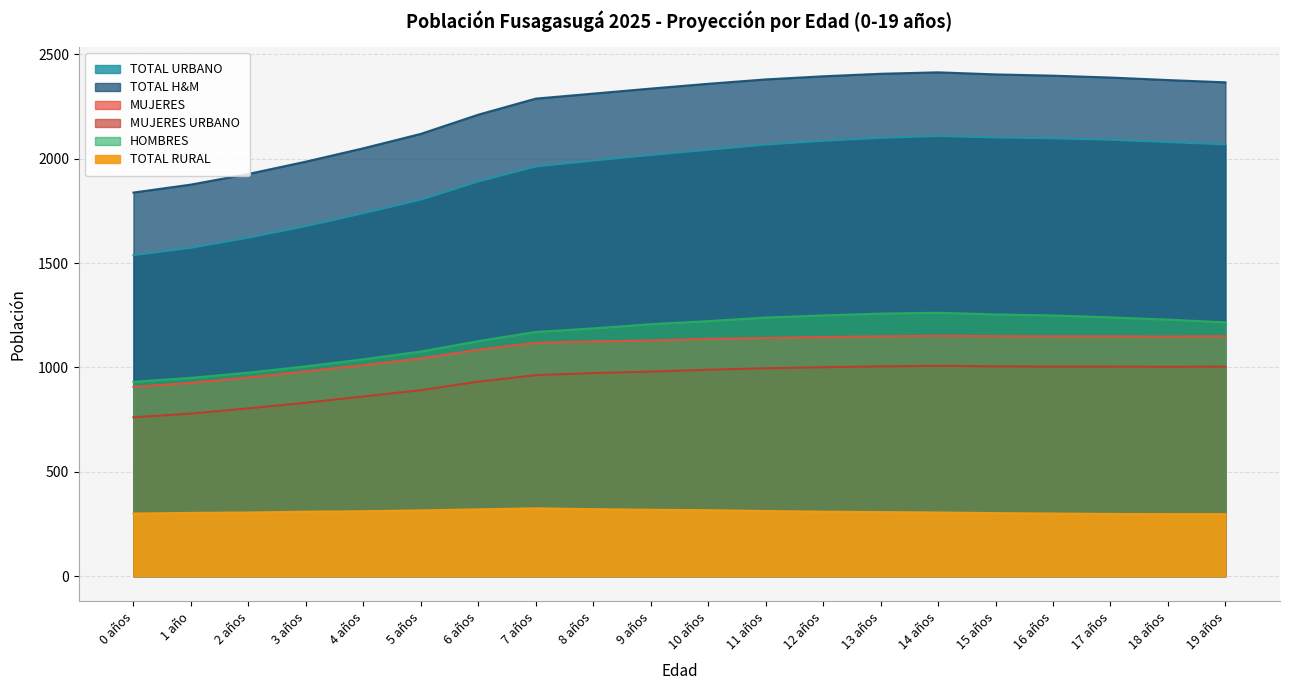

True or false: TOTAL URBANO and MUJERES URBANO intersect in this chart.

False